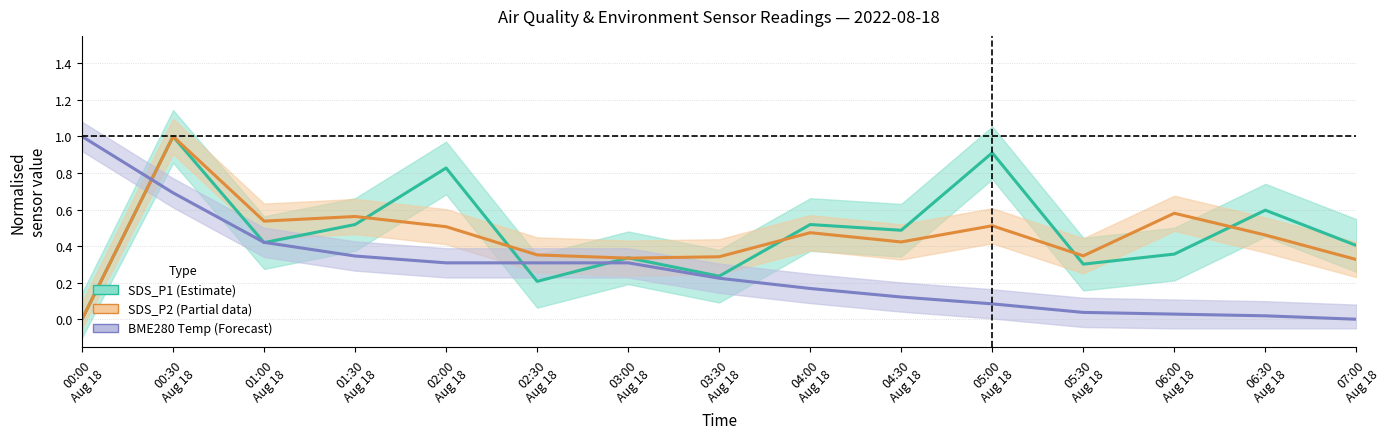

In SDS_P2, how many points are lower than both neighbors (excluding endpoints)?

4